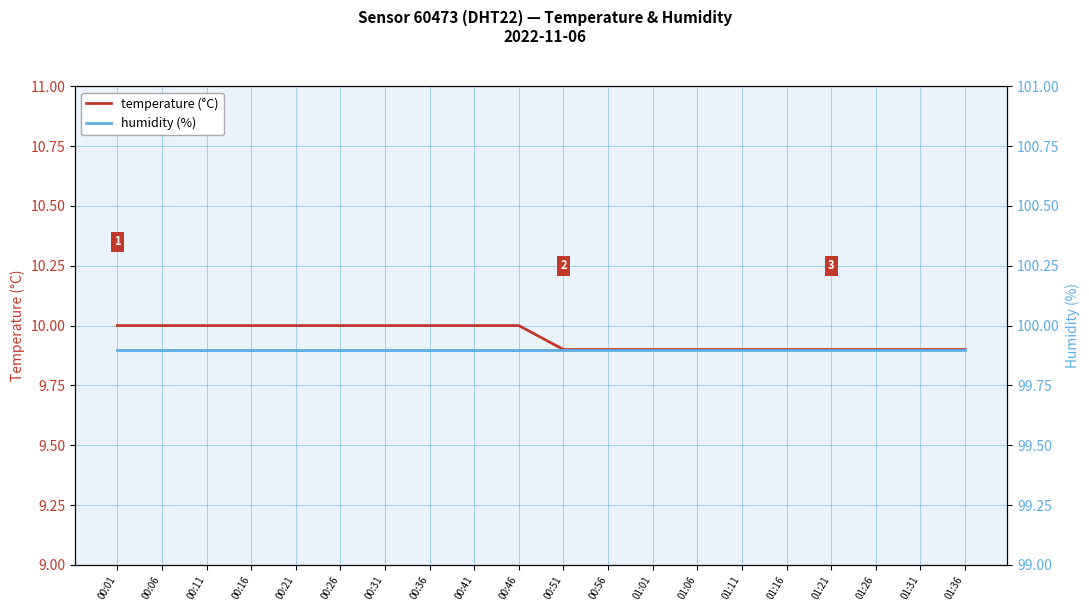

True or false: temperature (°C) and humidity (%) cross at least once.

False